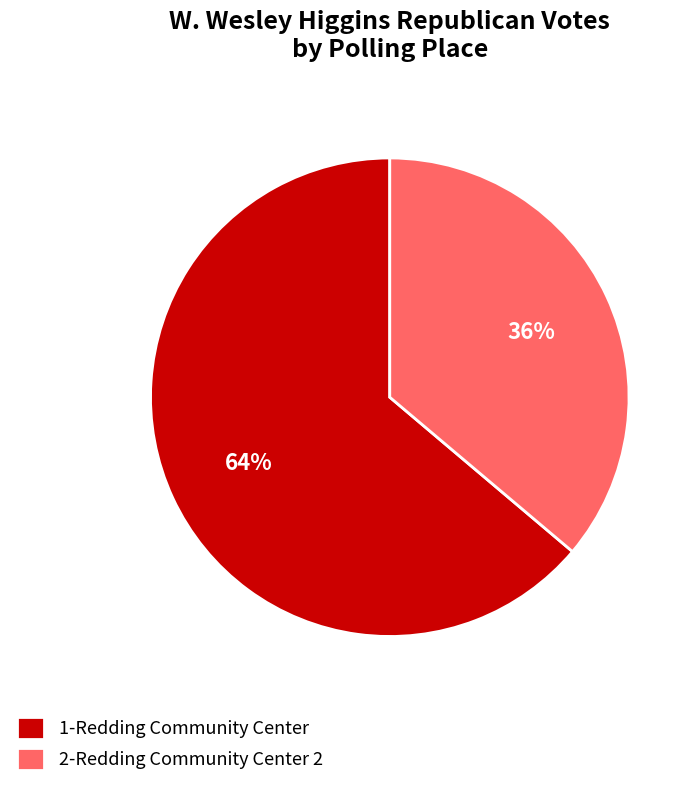

The 1-Redding Community Center slice represents 64% of the pie. True or false?

True